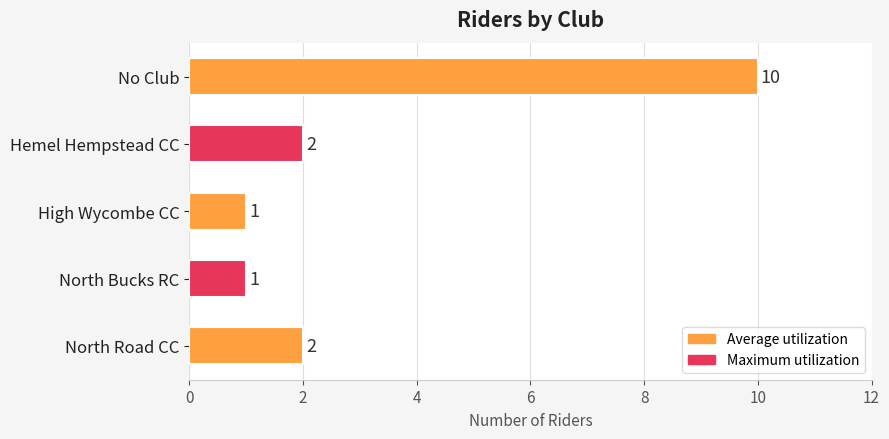

How many bars are there in total?

5